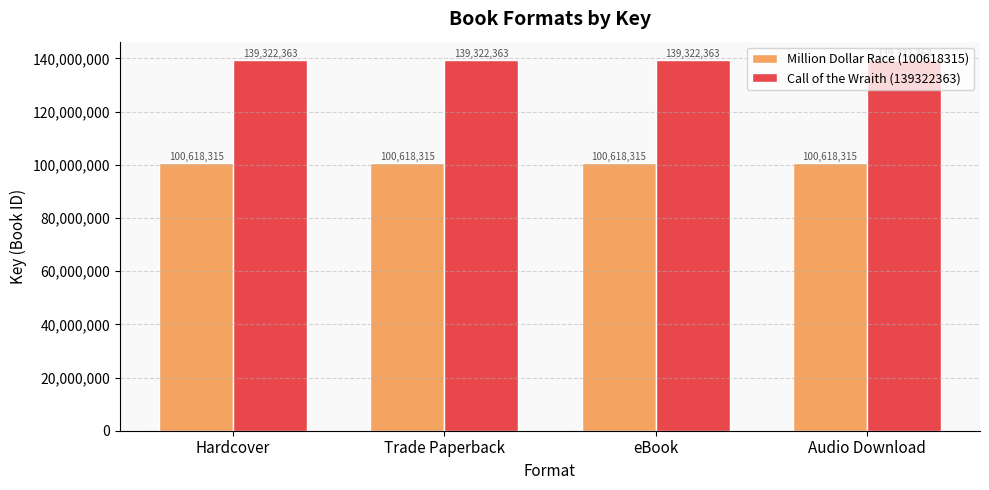

Which series has the largest total across all categories?

Call of the Wraith (139322363)